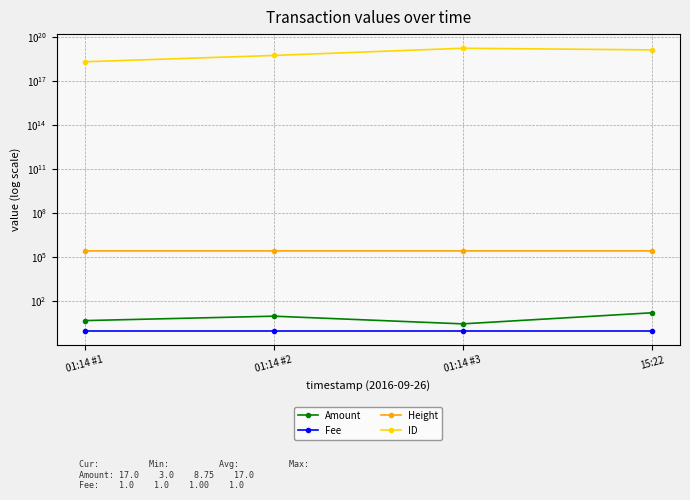

At which category does the chart reach its minimum across all series?

01:14 #1